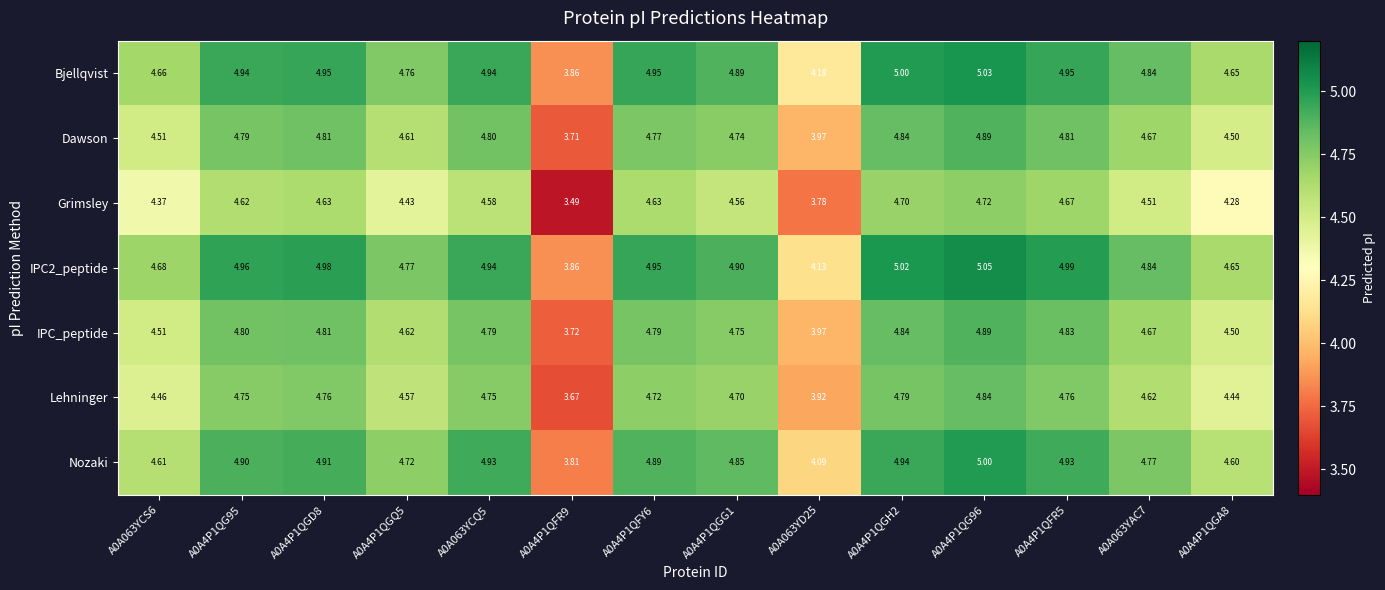

At how many categories does at least one series exceed 4?

13